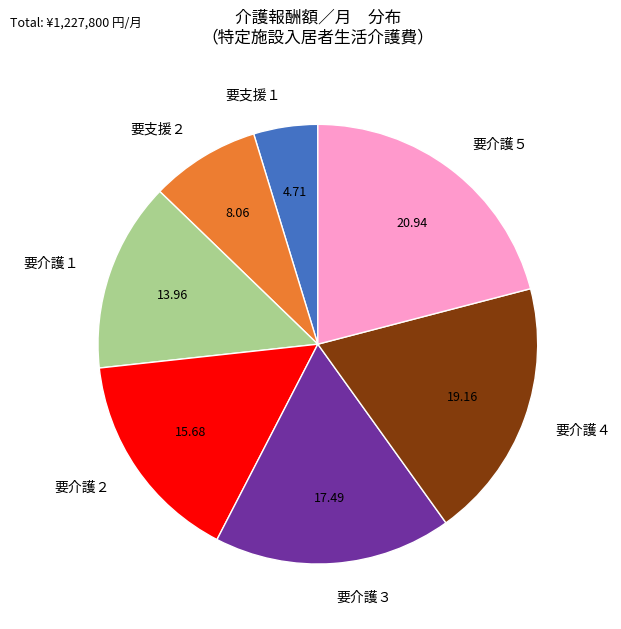

Rank the categories by value from highest to lowest.

要介護５, 要介護４, 要介護３, 要介護２, 要介護１, 要支援２, 要支援１